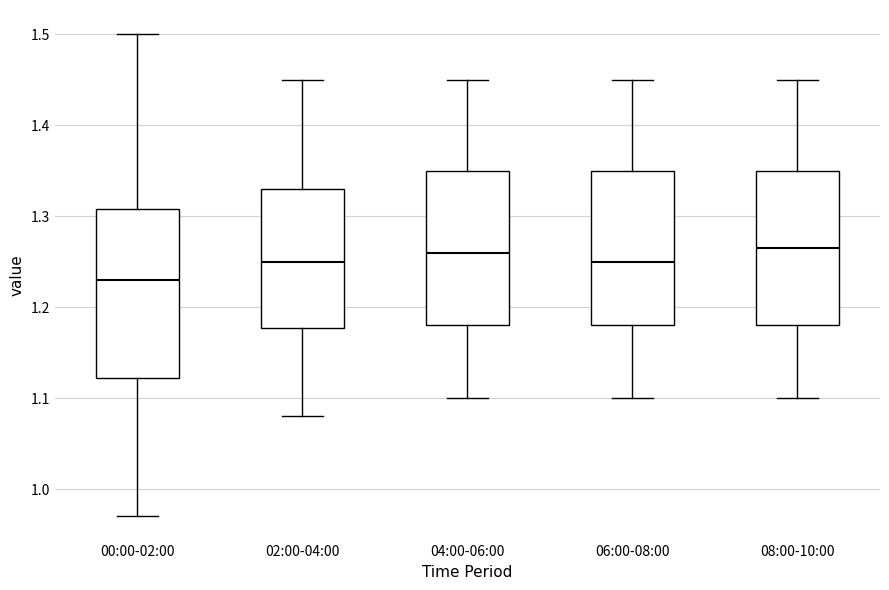

Reading left to right, read every box against the y-axis: the position of its median line, the range the box covers, and the ends of its whiskers. The values are not printed on the chart, so give them approximately, as read against the axis.

00:00-02:00: median 1.23, box 1.12 to 1.31, whiskers 0.97 to 1.50
02:00-04:00: median 1.25, box 1.18 to 1.33, whiskers 1.08 to 1.45
04:00-06:00: median 1.26, box 1.18 to 1.35, whiskers 1.10 to 1.45
06:00-08:00: median 1.25, box 1.18 to 1.35, whiskers 1.10 to 1.45
08:00-10:00: median 1.27, box 1.18 to 1.35, whiskers 1.10 to 1.45